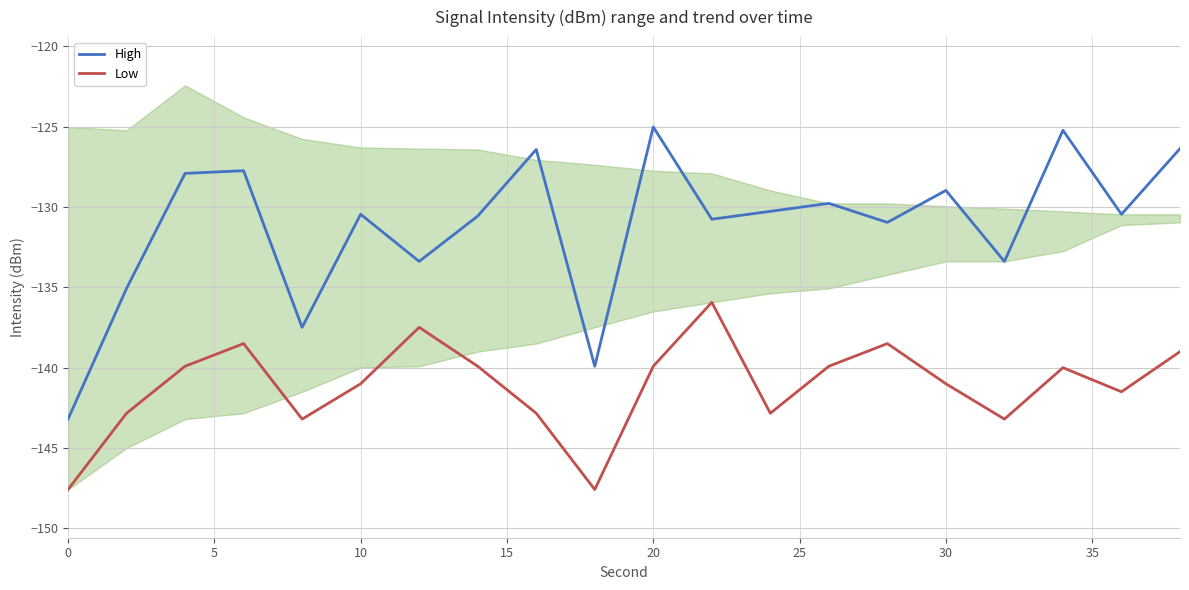

Which series has the largest range (max minus min)?

High